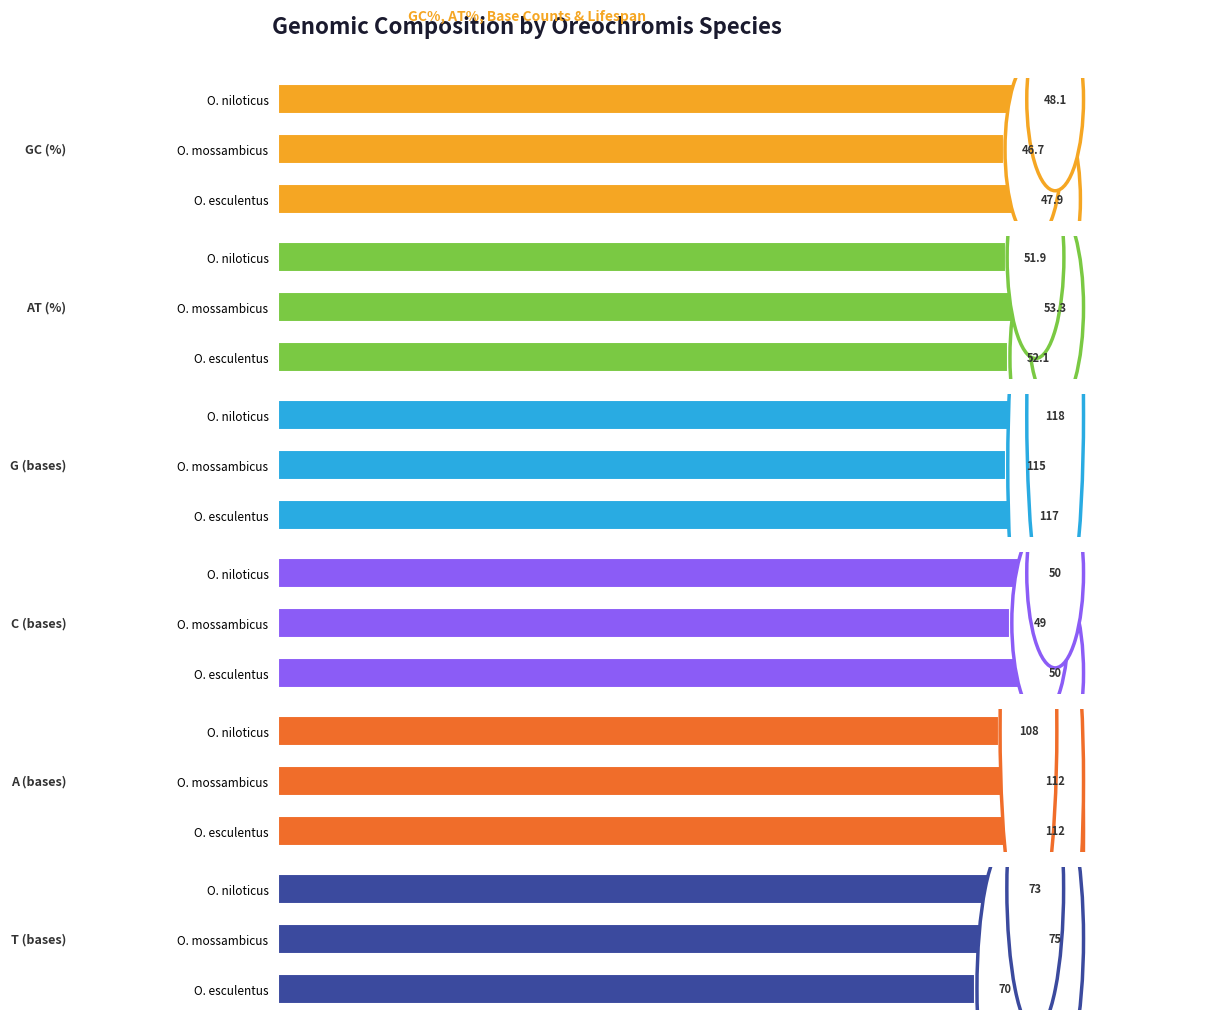

What is the value of the AT (%) bar at the 2nd from the left?

53.3